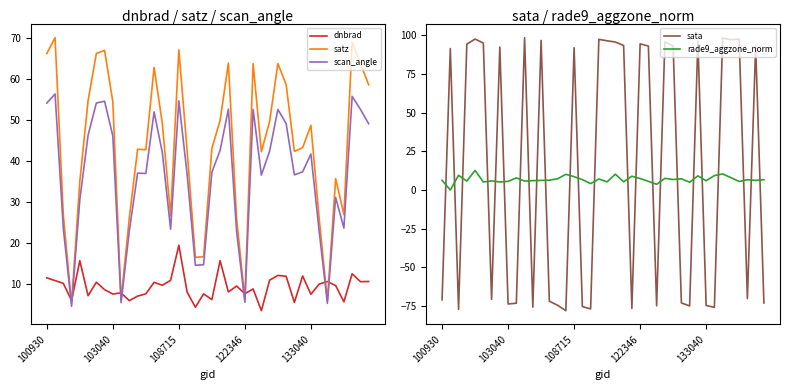

How many distinct data groups are displayed?

5